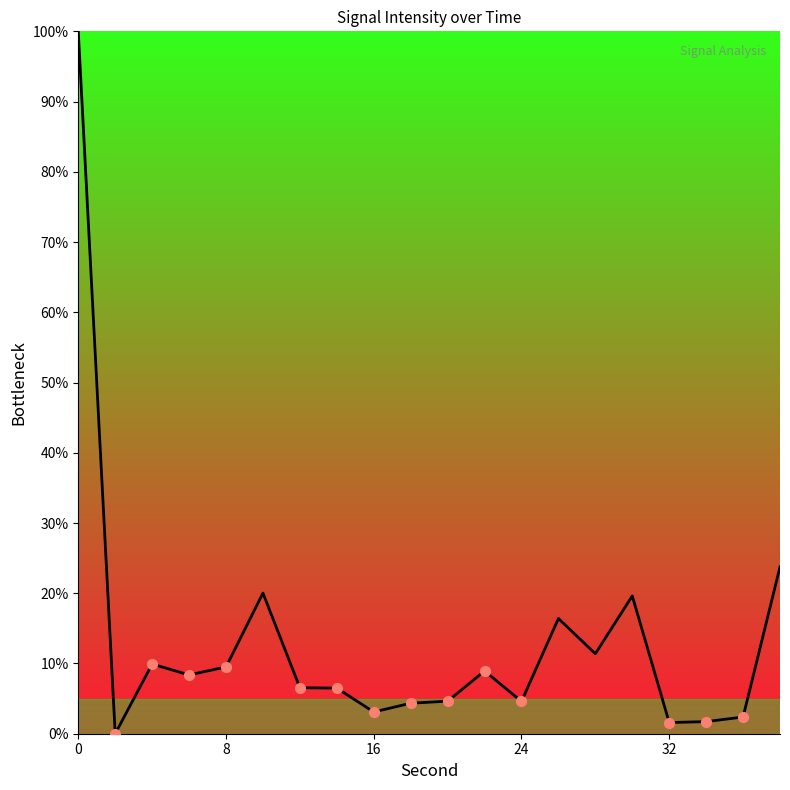

What is the difference between the maximum and minimum values?

100.0